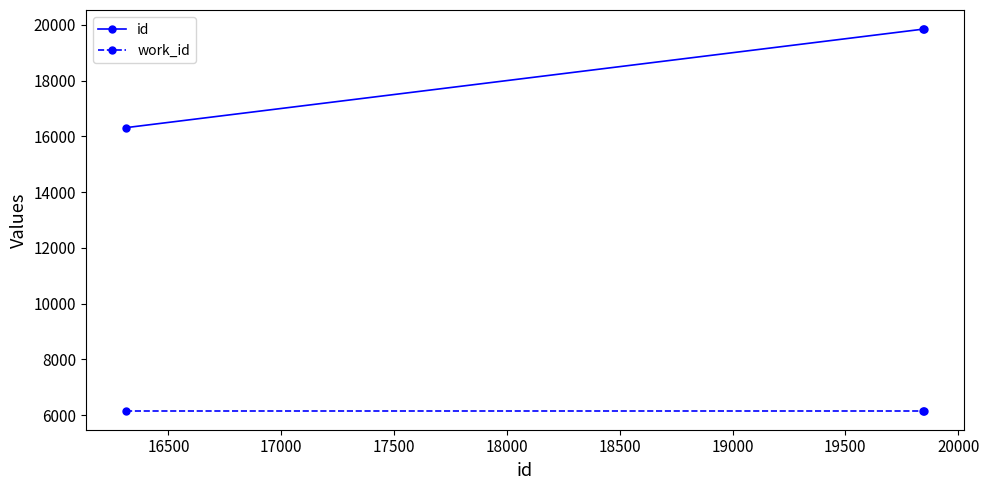

List the series in order of their overall mean, lowest first.

work_id, id